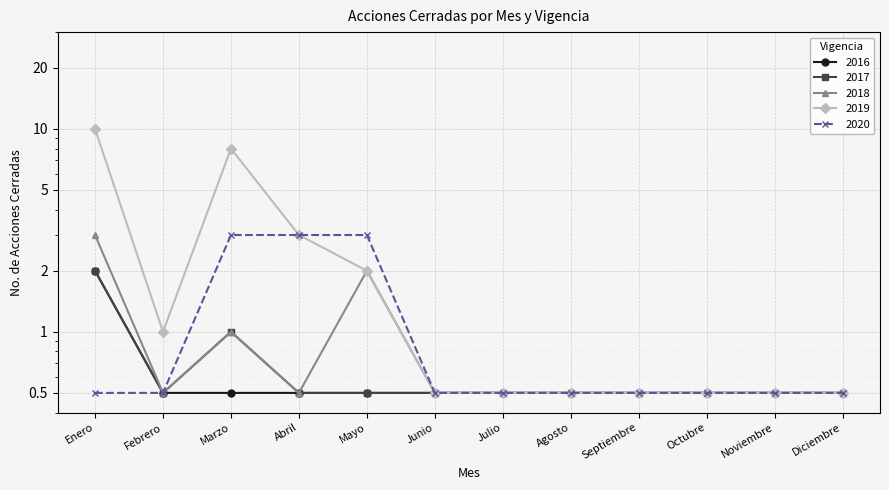

What position from the right is Febrero?

11